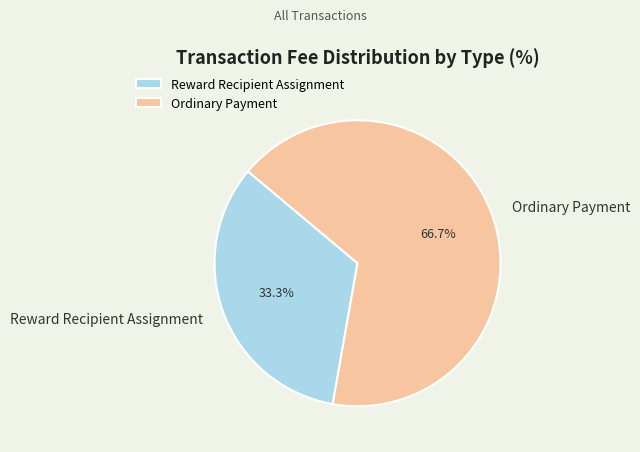

Does any single category account for the majority?

Yes